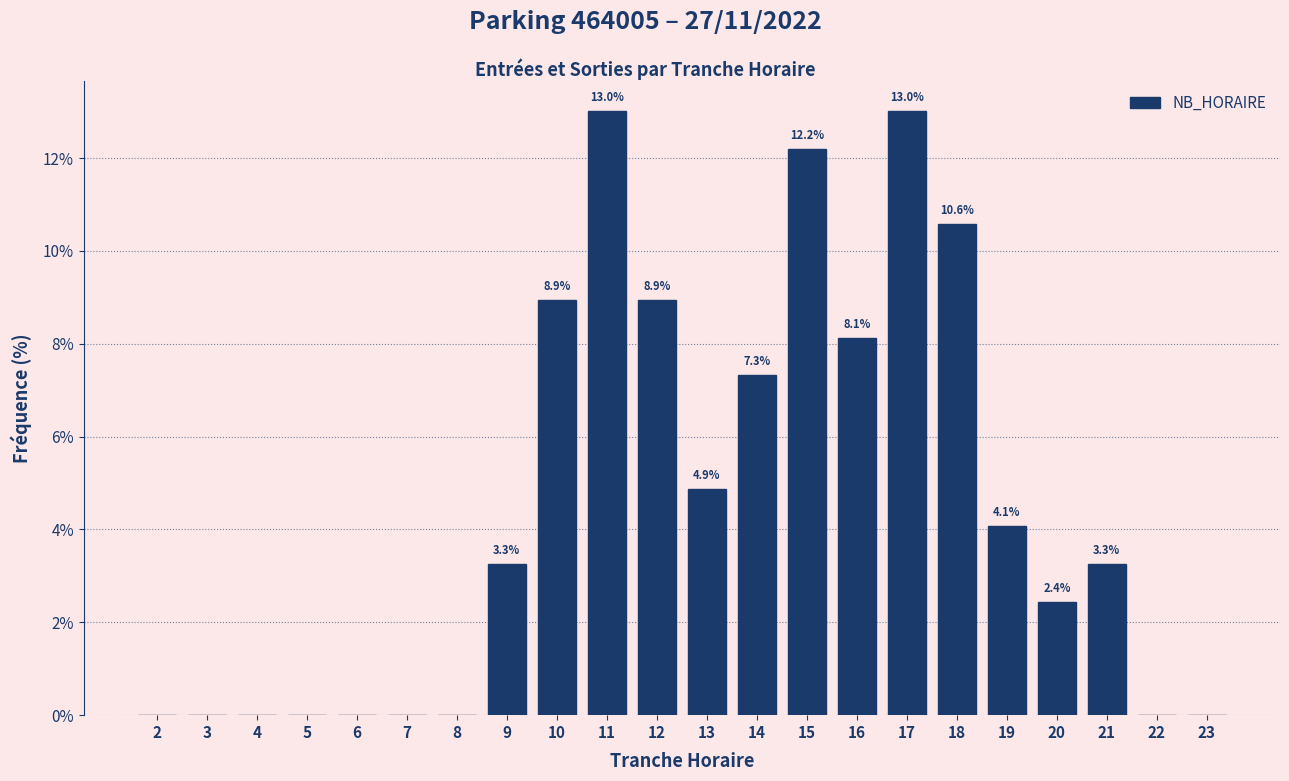

Reading left to right, extract all data points from this chart.

2=0.0	3=0.0	4=0.0	5=0.0	6=0.0	7=0.0	8=0.0	9=3.3	10=8.9	11=13.0	12=8.9	13=4.9	14=7.3	15=12.2	16=8.1	17=13.0	18=10.6	19=4.1	20=2.4	21=3.3	22=0.0	23=0.0